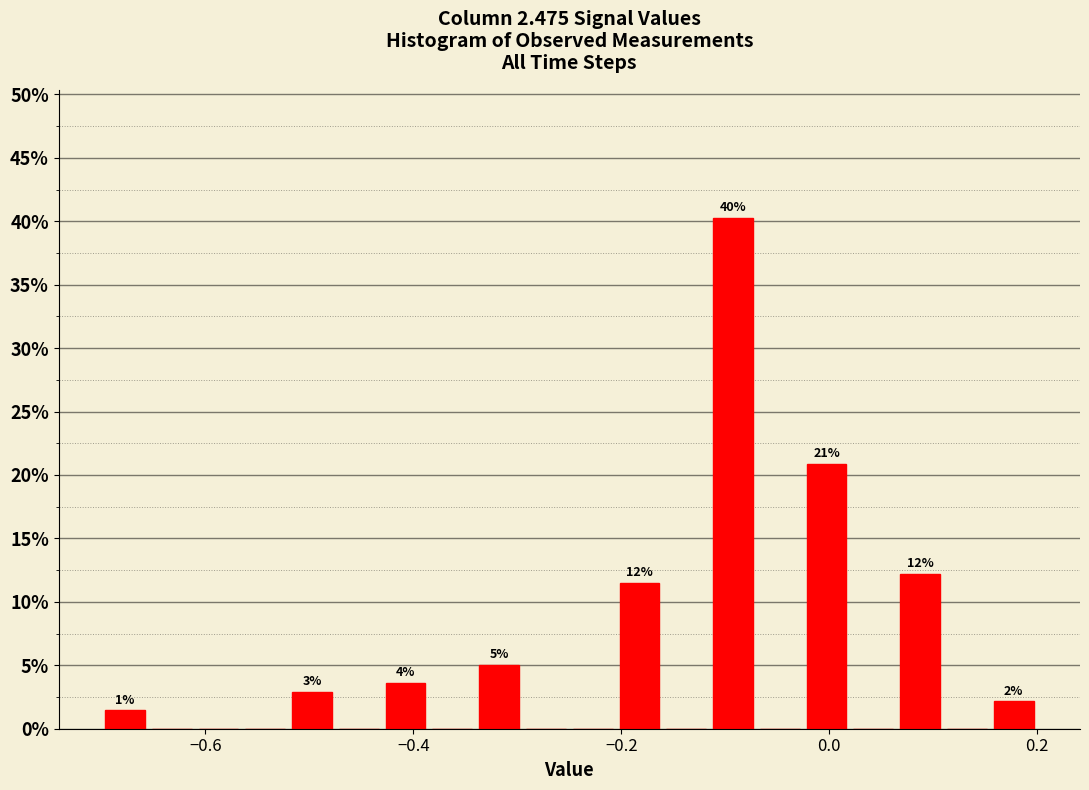

Read against the x-axis, roughly where is the centre of the tallest bar?

-0.10